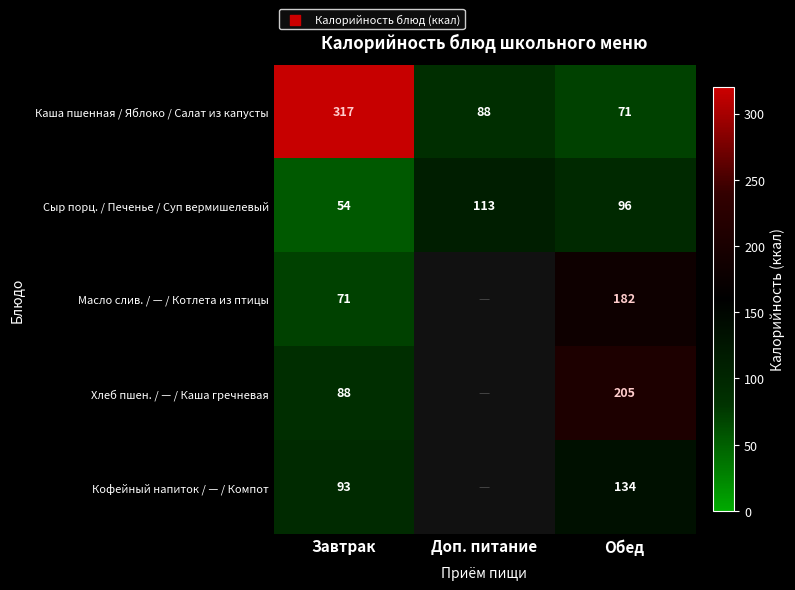

At Обед, list the series in order from largest to smallest.

Хлеб пшен. / — / Каша гречневая, Масло слив. / — / Котлета из птицы, Кофейный напиток / — / Компот, Сыр порц. / Печенье / Суп вермишелевый, Каша пшенная / Яблоко / Салат из капусты